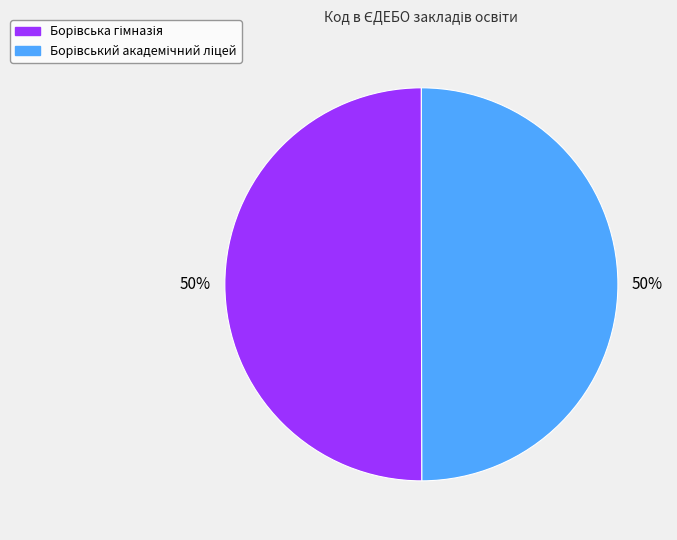

To the nearest percent, what is the average slice percentage?

50%